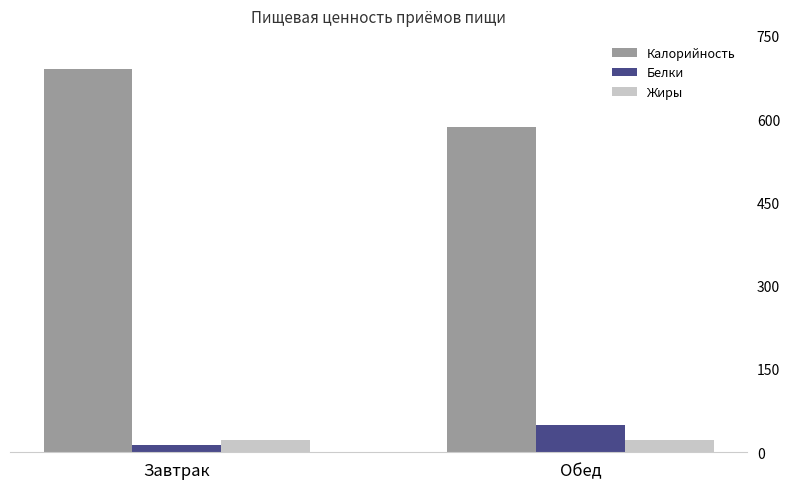

Is the value of Калорийность at Обед greater than the value of Жиры at Обед?

Yes